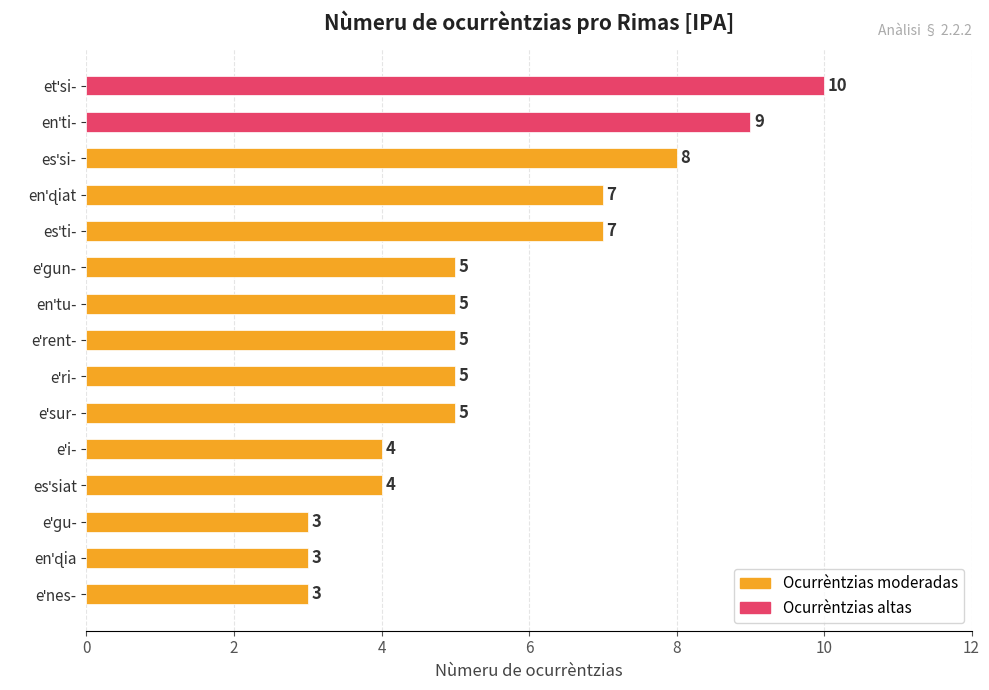

What is the value of the 13th bar from the top?

3